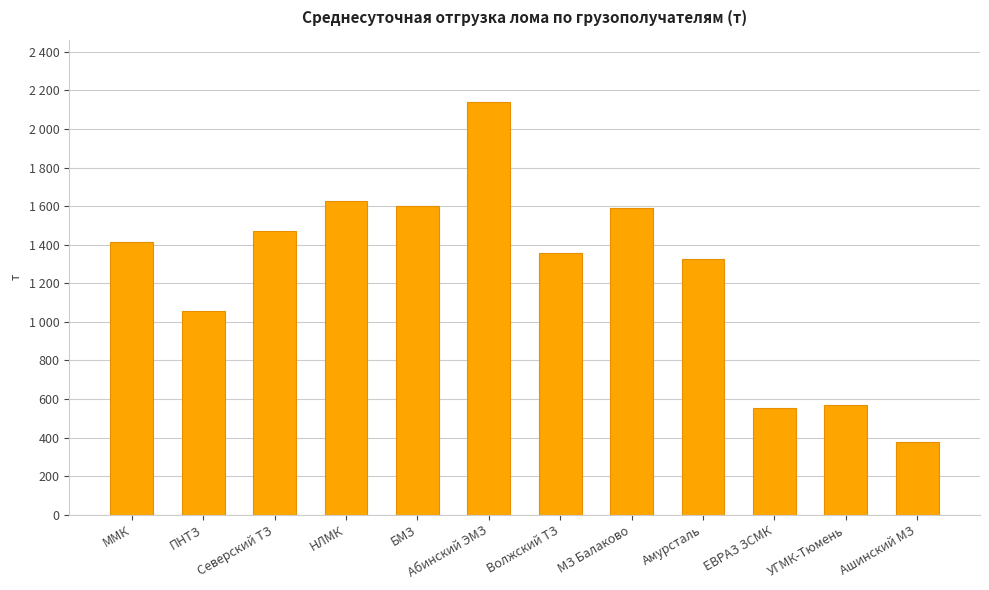

At which label is the value closest to 1258?

Амурсталь